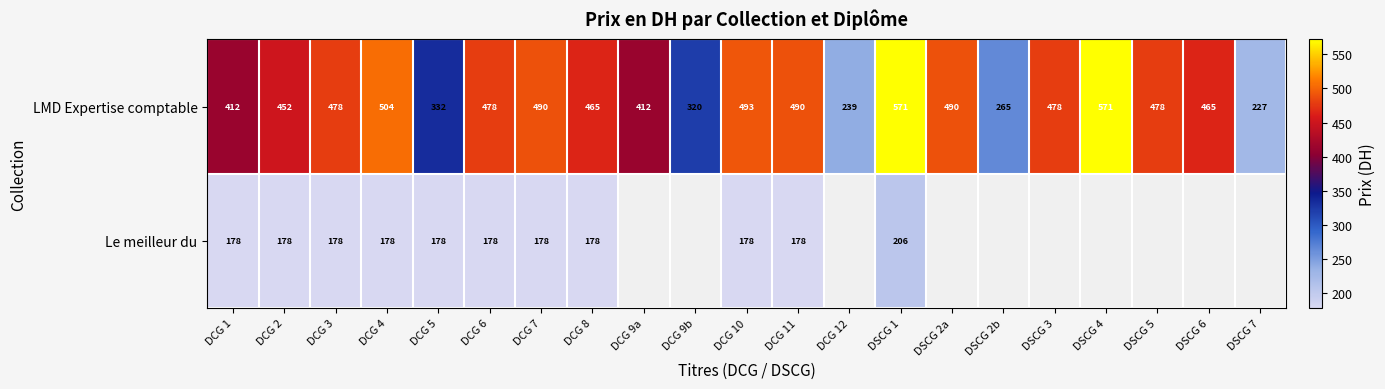

At DSCG 1, list the series in order from smallest to largest.

Le meilleur du, LMD Expertise comptable